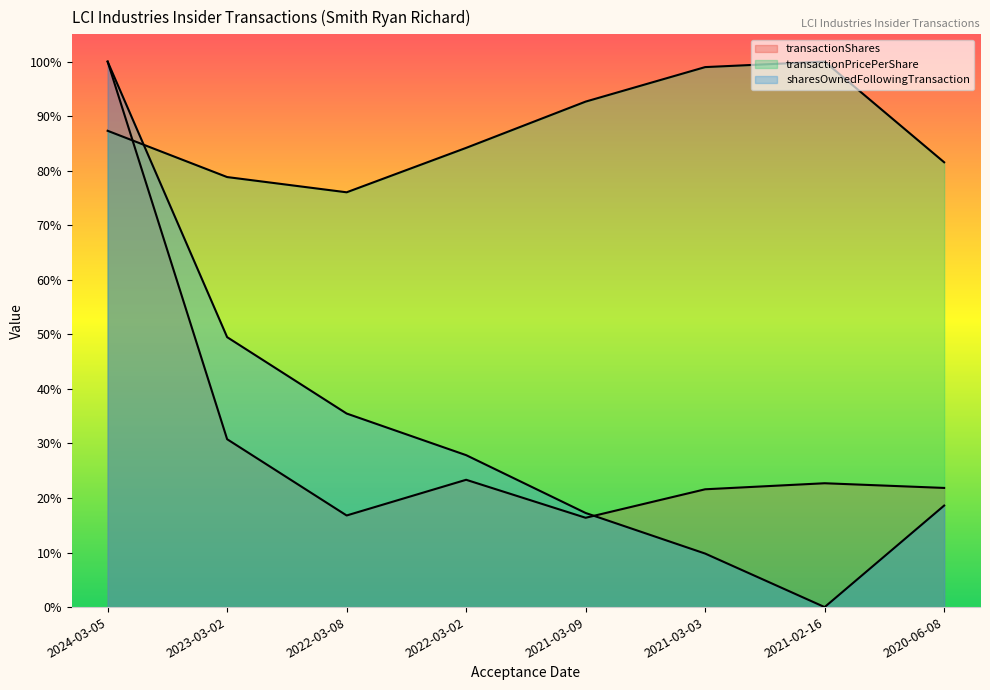

What position from the right is 2023-03-02?

7